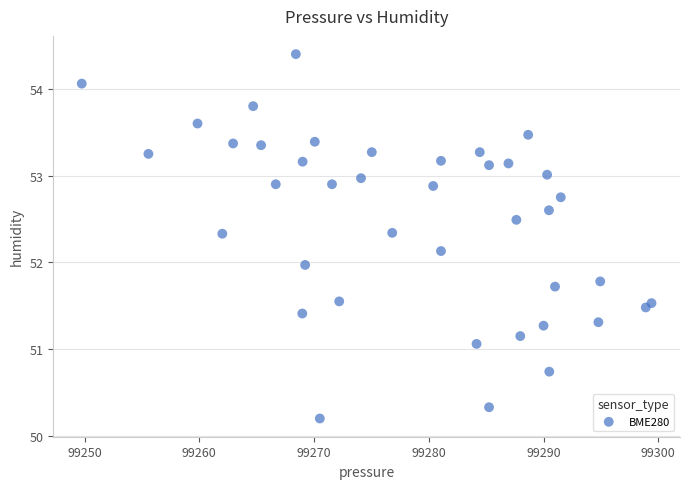

What is the range of X values (max minus min)?

49.7